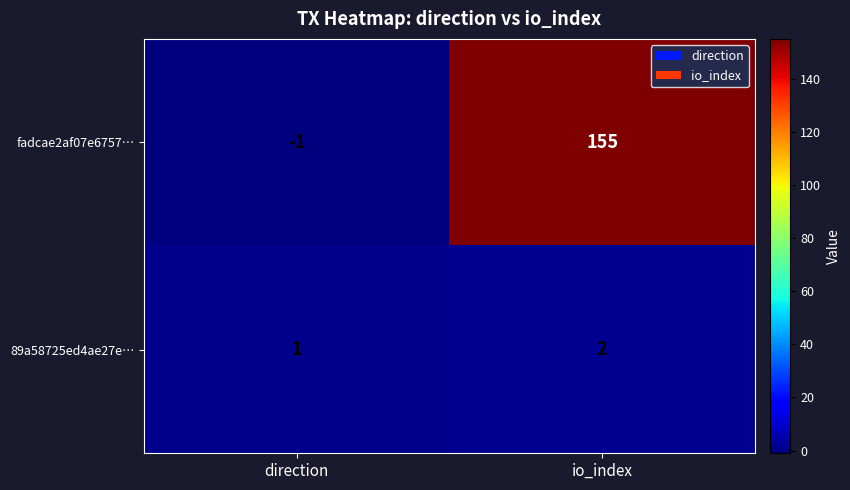

What is the sum of the fadcae2af07e6757… values at direction and io_index?

154